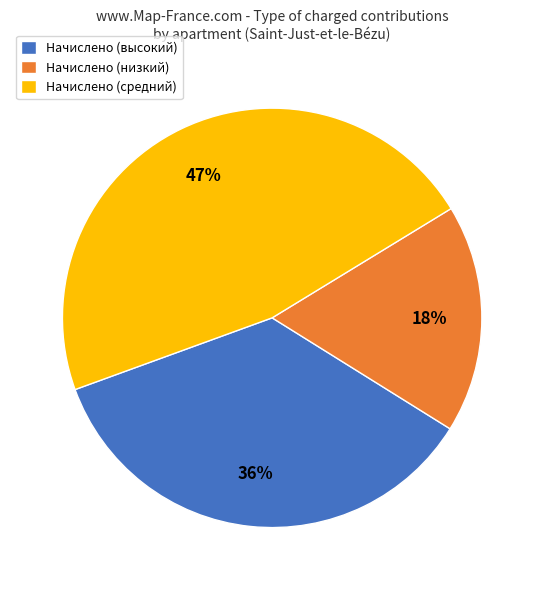

Rank the categories by value from lowest to highest.

Начислено (низкий), Начислено (высокий), Начислено (средний)